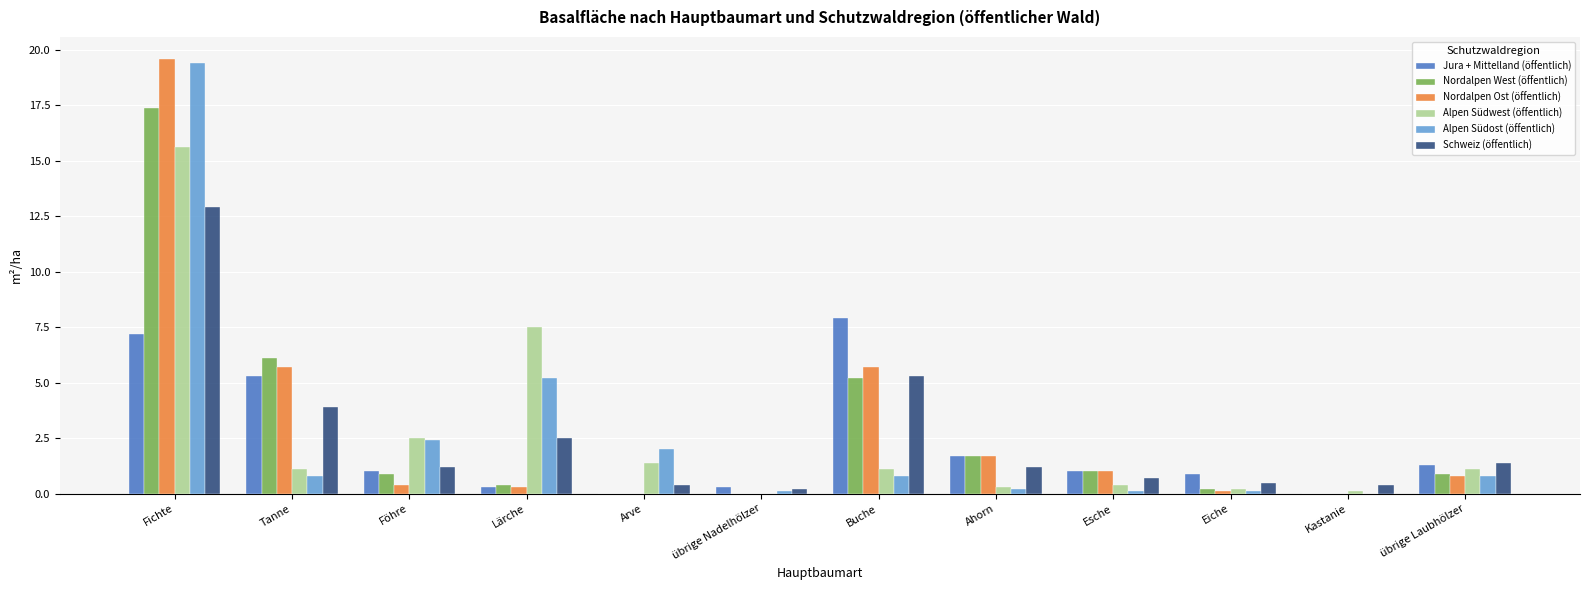

Count the number of data series in this chart.

6